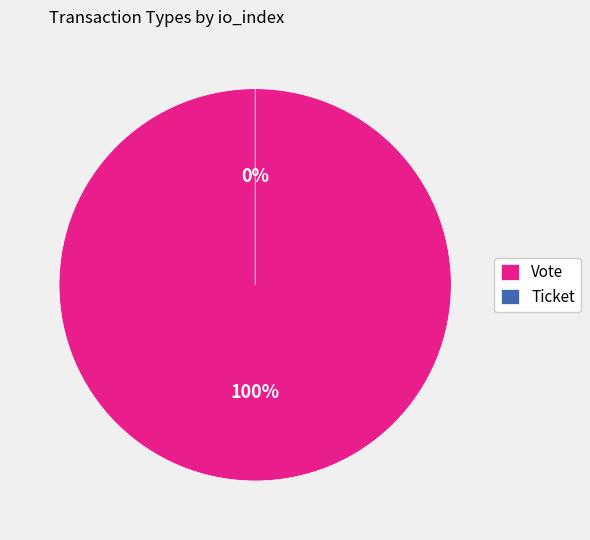

Which slice is the largest?

Vote